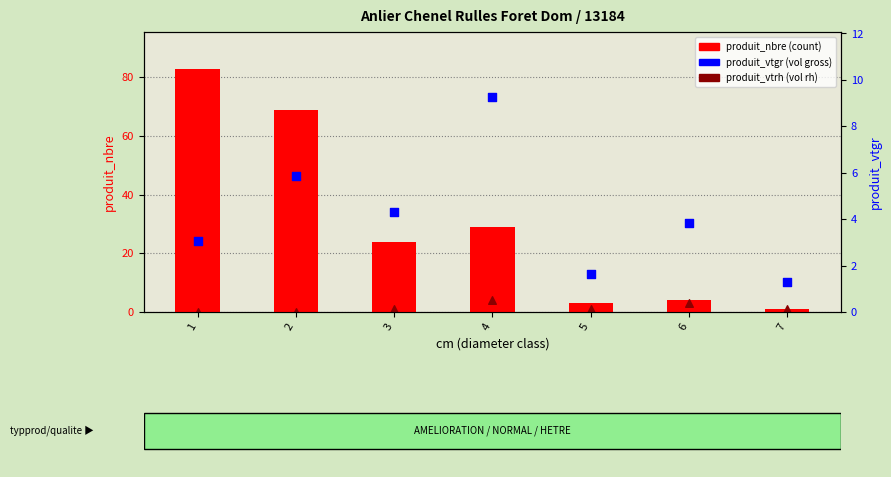

Is the value of produit_vtrh at 2 greater than the value of produit_vtgr at 4?

No